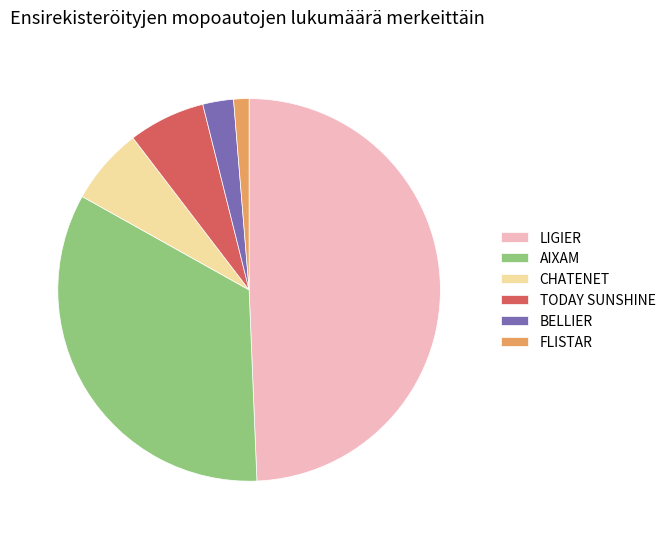

True or false: FLISTAR accounts for 14% of the total.

False